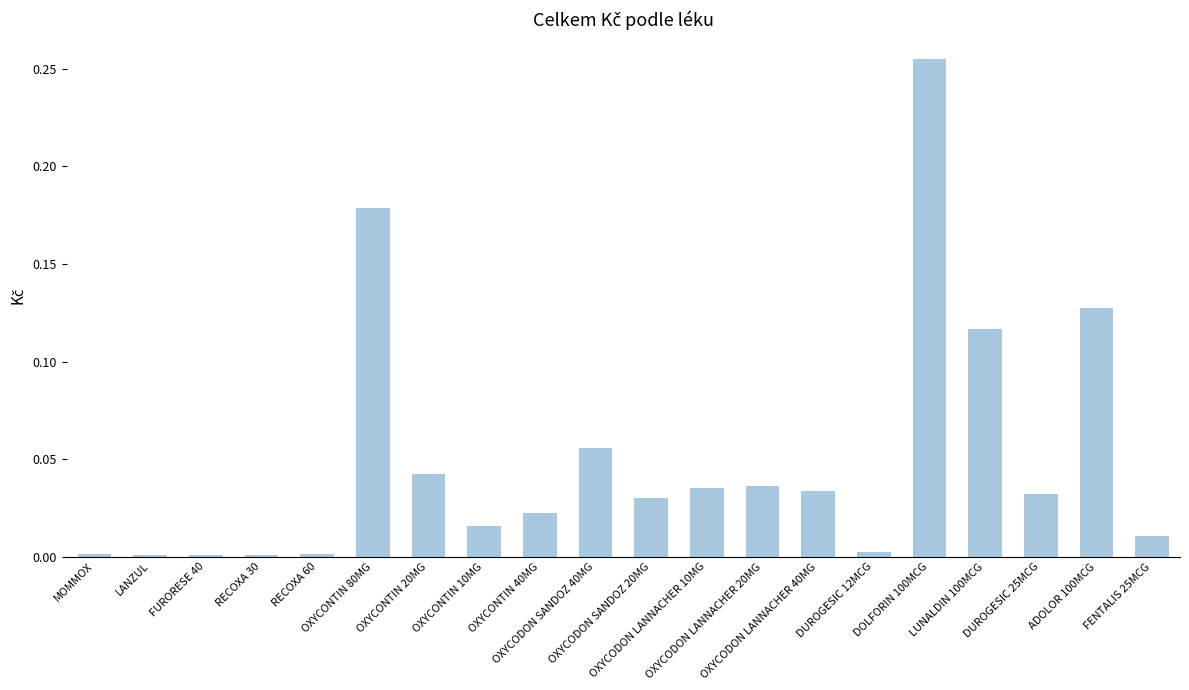

What is the sum of all values?

1.0